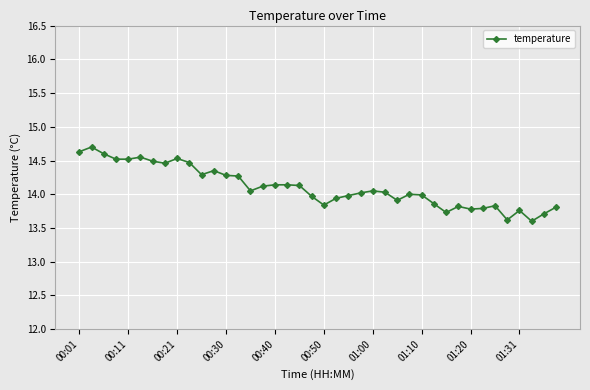

What is the smallest value displayed?

13.6